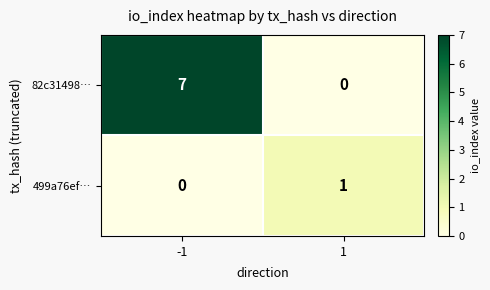

How many series are shown in this chart?

2